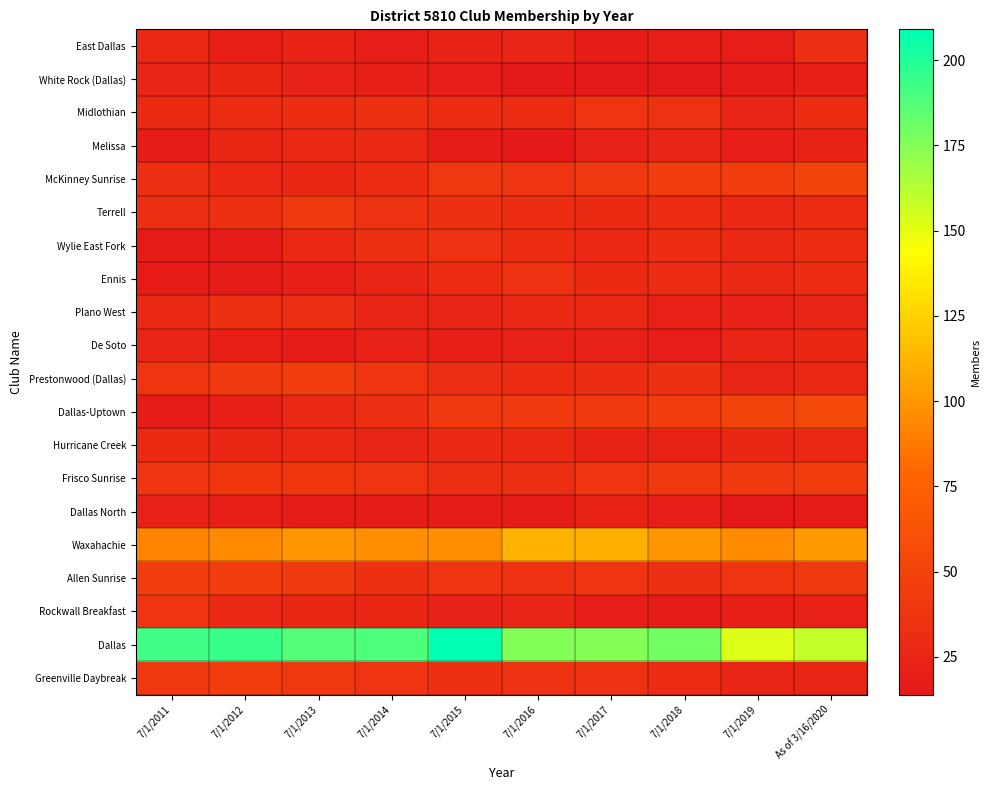

Reading left to right, extract all data points from this chart.

East Dallas: 7/1/2011=27	7/1/2012=20	7/1/2013=23	7/1/2014=19	7/1/2015=23	7/1/2016=24	7/1/2017=17	7/1/2018=19	7/1/2019=18	As of 3/16/2020=32
White Rock (Dallas): 7/1/2011=25	7/1/2012=26	7/1/2013=22	7/1/2014=20	7/1/2015=19	7/1/2016=14	7/1/2017=14	7/1/2018=14	7/1/2019=16	As of 3/16/2020=20
Midlothian: 7/1/2011=29	7/1/2012=30	7/1/2013=31	7/1/2014=34	7/1/2015=30	7/1/2016=30	7/1/2017=37	7/1/2018=36	7/1/2019=25	As of 3/16/2020=31
Melissa: 7/1/2011=17	7/1/2012=26	7/1/2013=27	7/1/2014=28	7/1/2015=17	7/1/2016=14	7/1/2017=22	7/1/2018=25	7/1/2019=19	As of 3/16/2020=23
McKinney Sunrise: 7/1/2011=32	7/1/2012=27	7/1/2013=26	7/1/2014=30	7/1/2015=40	7/1/2016=37	7/1/2017=40	7/1/2018=45	7/1/2019=45	As of 3/16/2020=51
Terrell: 7/1/2011=33	7/1/2012=34	7/1/2013=41	7/1/2014=36	7/1/2015=34	7/1/2016=31	7/1/2017=29	7/1/2018=30	7/1/2019=27	As of 3/16/2020=30
Wylie East Fork: 7/1/2011=16	7/1/2012=17	7/1/2013=27	7/1/2014=34	7/1/2015=35	7/1/2016=31	7/1/2017=27	7/1/2018=31	7/1/2019=28	As of 3/16/2020=31
Ennis: 7/1/2011=16	7/1/2012=17	7/1/2013=20	7/1/2014=24	7/1/2015=31	7/1/2016=35	7/1/2017=29	7/1/2018=30	7/1/2019=28	As of 3/16/2020=31
Plano West: 7/1/2011=28	7/1/2012=34	7/1/2013=32	7/1/2014=25	7/1/2015=25	7/1/2016=28	7/1/2017=27	7/1/2018=21	7/1/2019=22	As of 3/16/2020=24
De Soto: 7/1/2011=24	7/1/2012=20	7/1/2013=17	7/1/2014=21	7/1/2015=20	7/1/2016=21	7/1/2017=21	7/1/2018=19	7/1/2019=24	As of 3/16/2020=26
Prestonwood (Dallas): 7/1/2011=38	7/1/2012=41	7/1/2013=45	7/1/2014=38	7/1/2015=32	7/1/2016=30	7/1/2017=31	7/1/2018=34	7/1/2019=25	As of 3/16/2020=27
Dallas-Uptown: 7/1/2011=17	7/1/2012=20	7/1/2013=28	7/1/2014=33	7/1/2015=41	7/1/2016=41	7/1/2017=42	7/1/2018=44	7/1/2019=51	As of 3/16/2020=55
Hurricane Creek: 7/1/2011=29	7/1/2012=26	7/1/2013=28	7/1/2014=24	7/1/2015=28	7/1/2016=27	7/1/2017=23	7/1/2018=23	7/1/2019=26	As of 3/16/2020=28
Frisco Sunrise: 7/1/2011=37	7/1/2012=39	7/1/2013=39	7/1/2014=38	7/1/2015=32	7/1/2016=33	7/1/2017=38	7/1/2018=40	7/1/2019=42	As of 3/16/2020=45
Dallas North: 7/1/2011=21	7/1/2012=20	7/1/2013=17	7/1/2014=17	7/1/2015=17	7/1/2016=17	7/1/2017=23	7/1/2018=19	7/1/2019=14	As of 3/16/2020=15
Waxahachie: 7/1/2011=92	7/1/2012=94	7/1/2013=100	7/1/2014=97	7/1/2015=97	7/1/2016=112	7/1/2017=110	7/1/2018=100	7/1/2019=95	As of 3/16/2020=101
Allen Sunrise: 7/1/2011=45	7/1/2012=44	7/1/2013=42	7/1/2014=34	7/1/2015=37	7/1/2016=35	7/1/2017=37	7/1/2018=34	7/1/2019=38	As of 3/16/2020=40
Rockwall Breakfast: 7/1/2011=37	7/1/2012=28	7/1/2013=26	7/1/2014=26	7/1/2015=22	7/1/2016=25	7/1/2017=18	7/1/2018=17	7/1/2019=20	As of 3/16/2020=21
Dallas: 7/1/2011=193	7/1/2012=194	7/1/2013=187	7/1/2014=189	7/1/2015=209	7/1/2016=176	7/1/2017=175	7/1/2018=180	7/1/2019=152	As of 3/16/2020=159
Greenville Daybreak: 7/1/2011=40	7/1/2012=45	7/1/2013=40	7/1/2014=37	7/1/2015=34	7/1/2016=36	7/1/2017=36	7/1/2018=30	7/1/2019=24	As of 3/16/2020=25